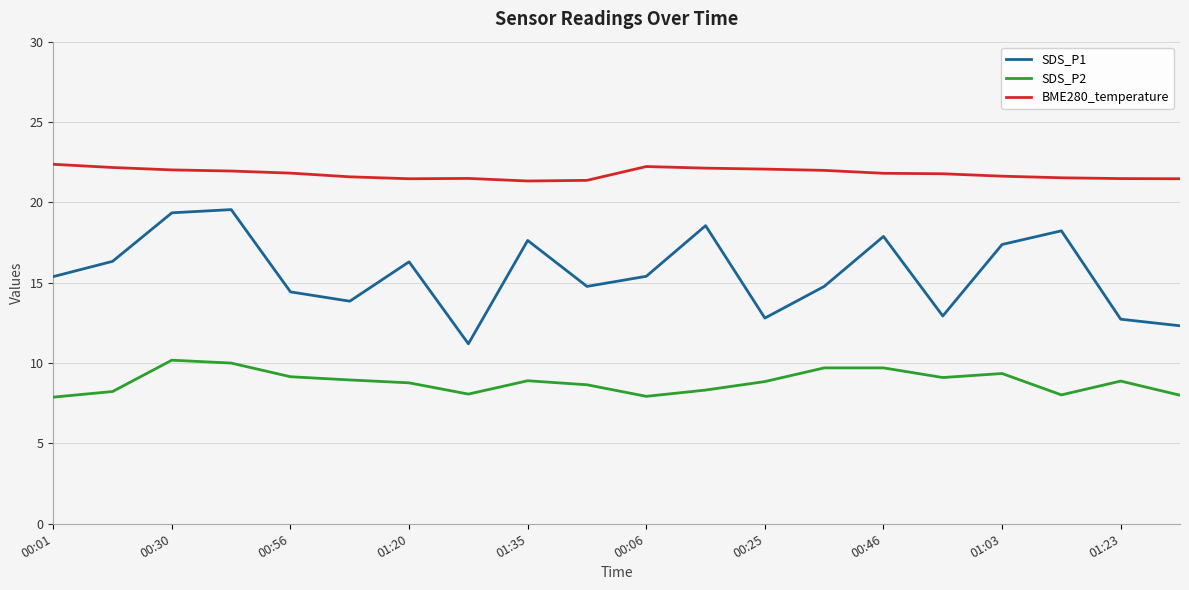

List the series in order of their peak value, highest first.

BME280_temperature, SDS_P1, SDS_P2